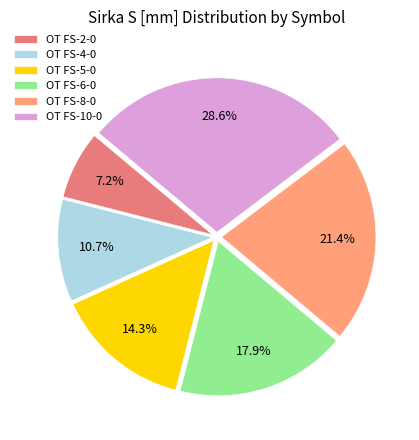

What is the largest slice in the pie chart?

OT FS-10-0